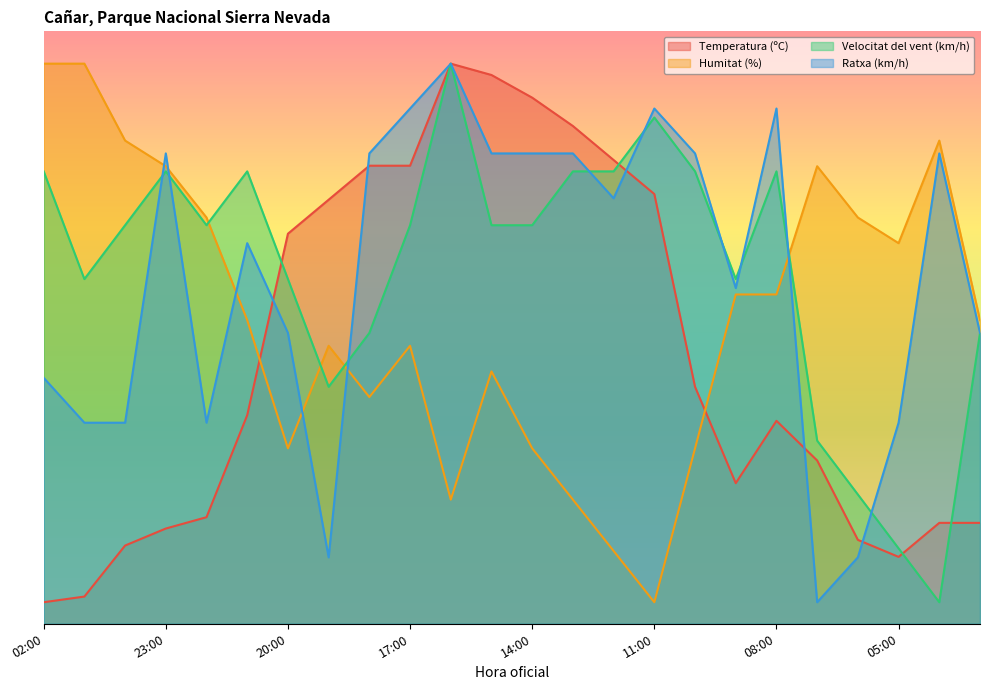

In Velocitat del vent (km/h), how many points are higher than both neighbors (excluding endpoints)?

5